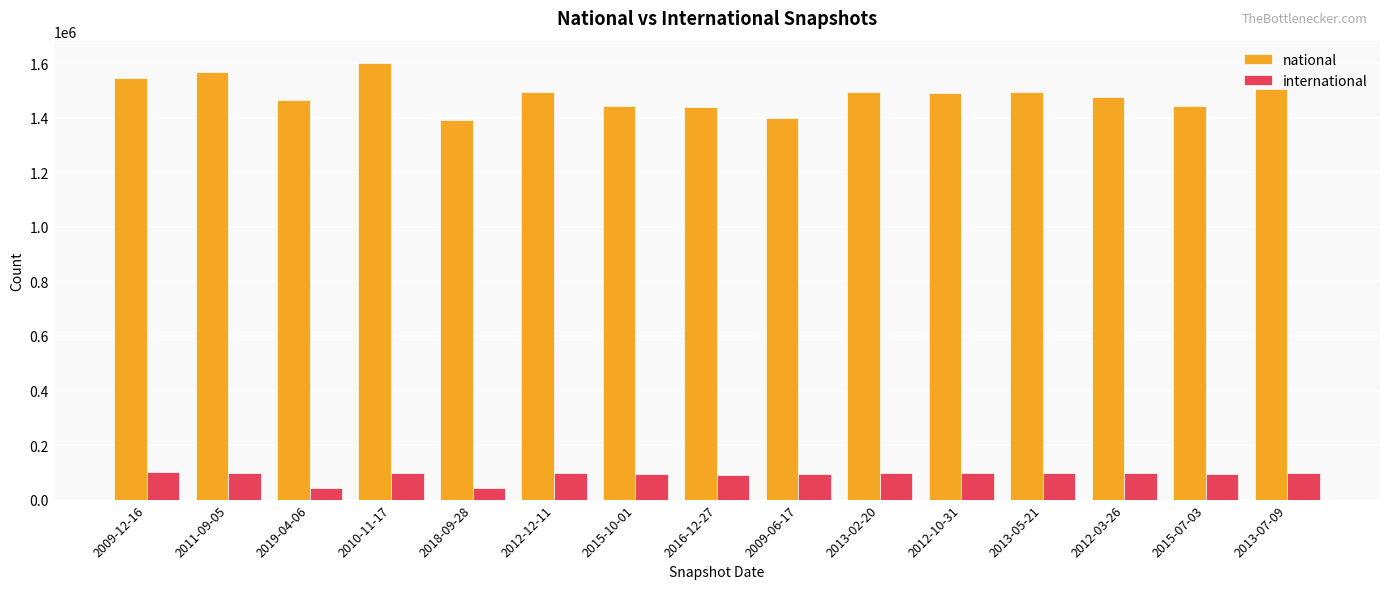

Does the chart contain any negative values?

No